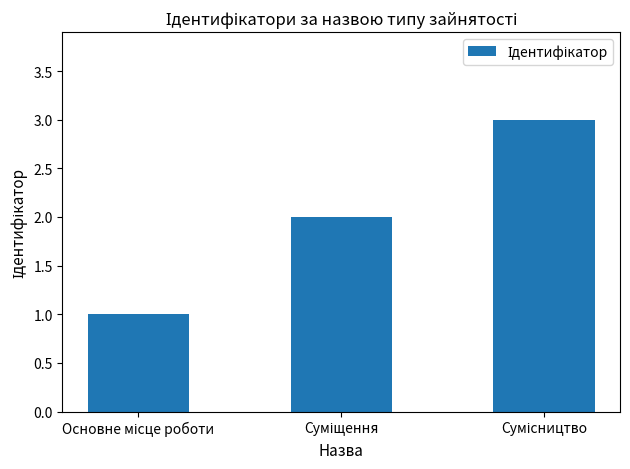

What is the maximum value shown in the chart?

3